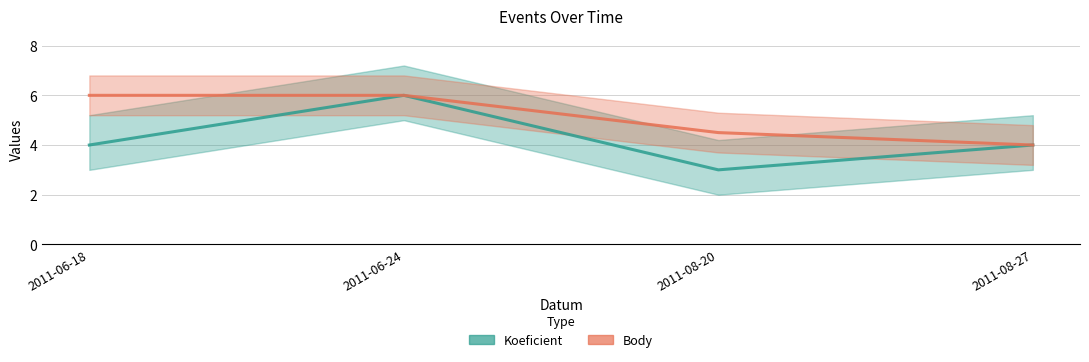

What is the average value of the Body series?

5.1